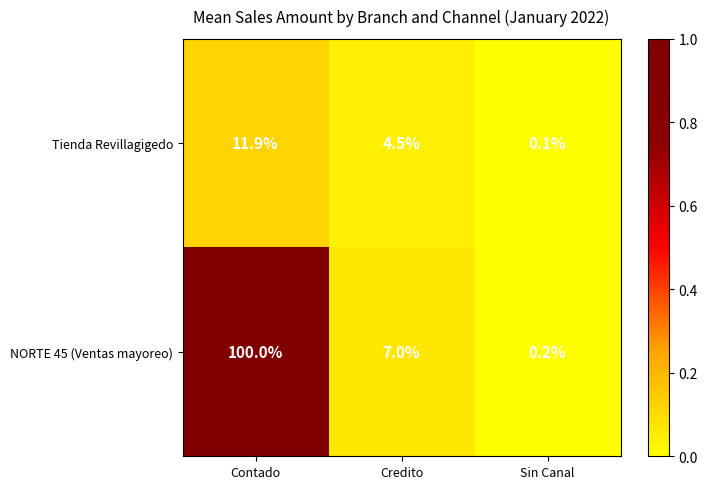

What is the sum of the NORTE 45 (Ventas mayoreo) values at Contado and Credito?

107.0